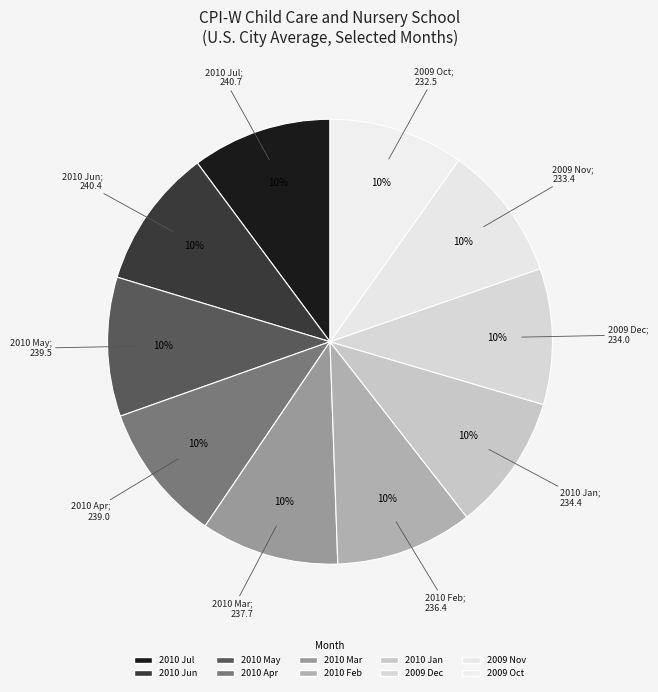

How many slices are in this pie chart?

10